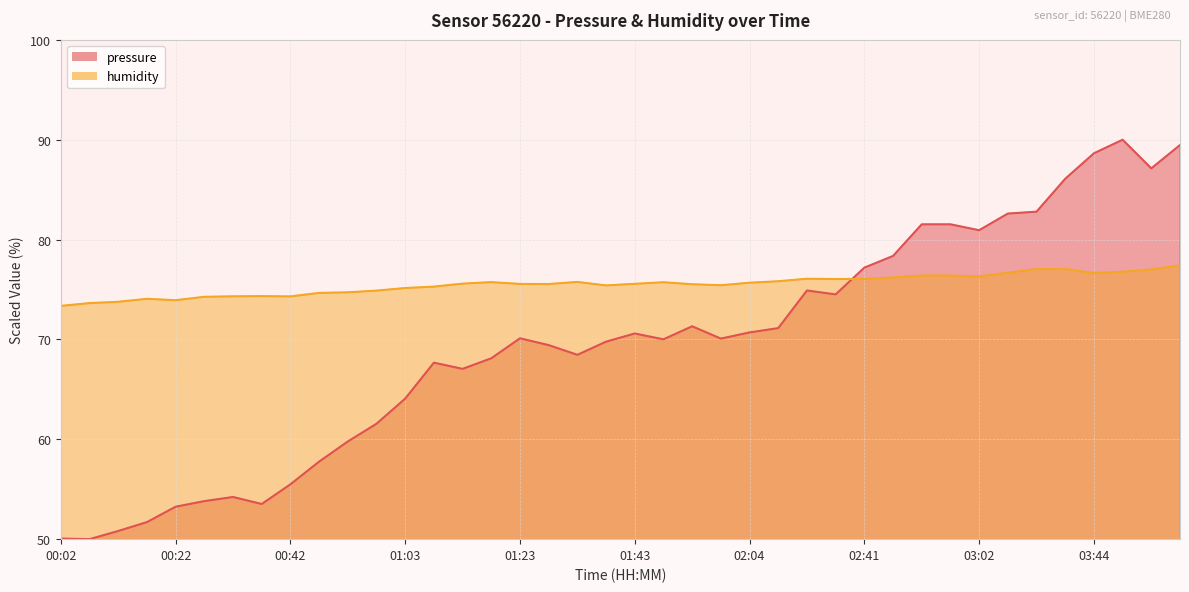

How many data points in humidity are less than 75?

12